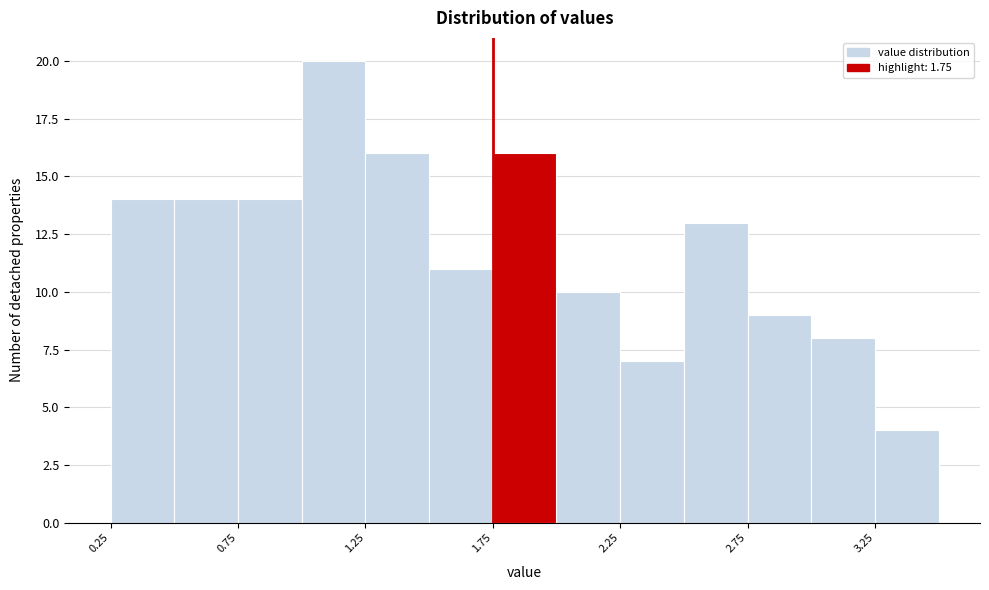

Which range on the x-axis has the tallest bar?

1.00 to 1.25